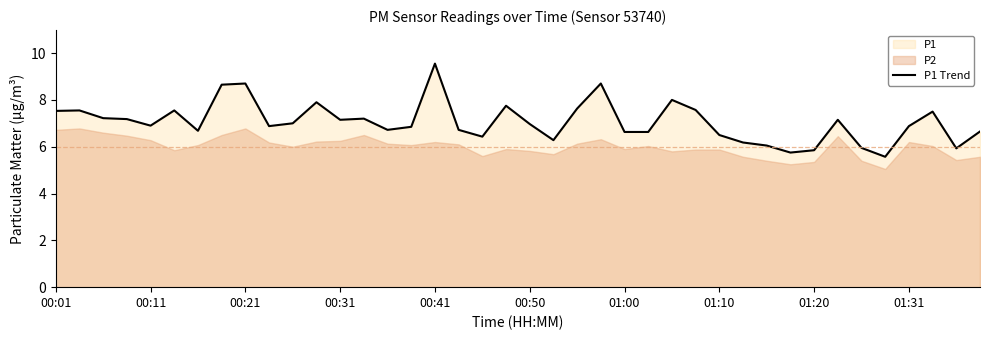

How many points are higher than both their immediate neighbors (excluding endpoints)?

11